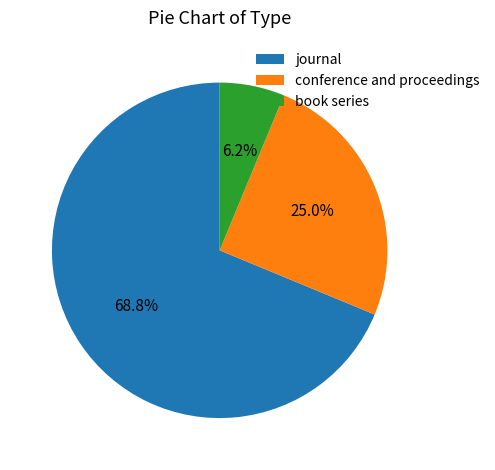

Which has a higher value, book series or conference and proceedings?

conference and proceedings